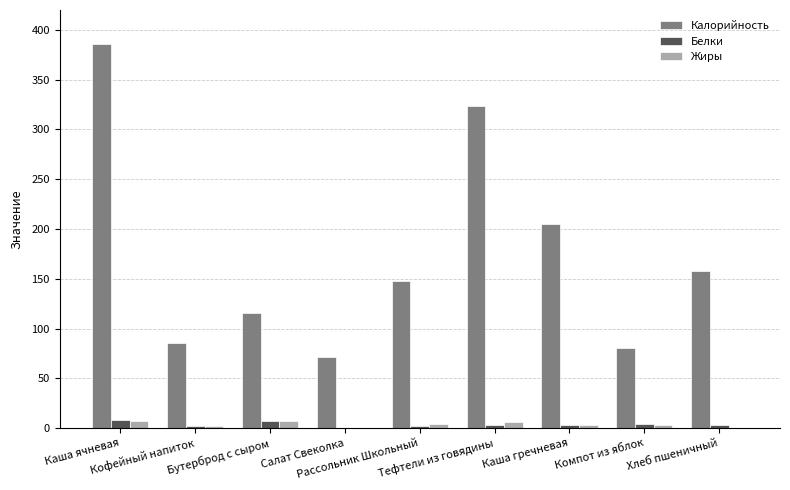

Which series has the largest total across all categories?

Калорийность